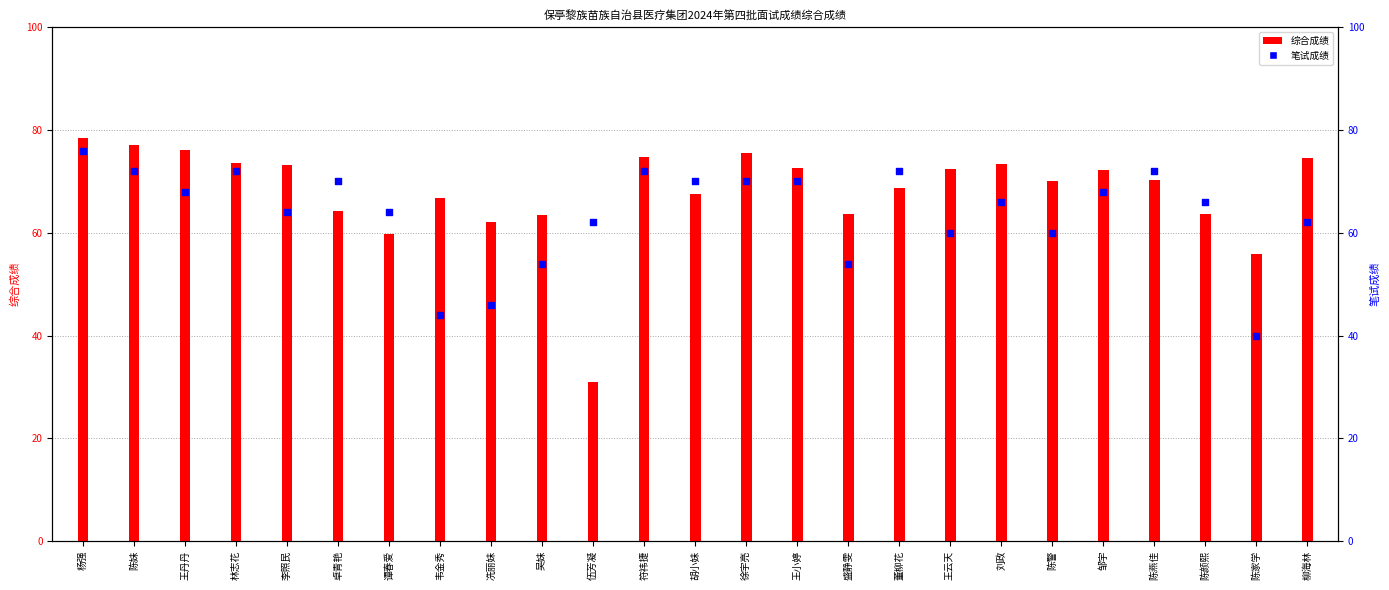

What are all the series names shown in the legend?

综合成绩, 笔试成绩